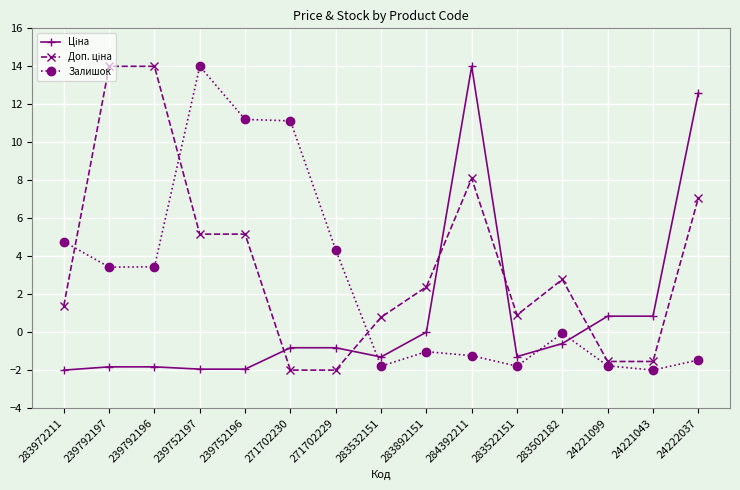

At which category is the sum across all series the highest?

284392211